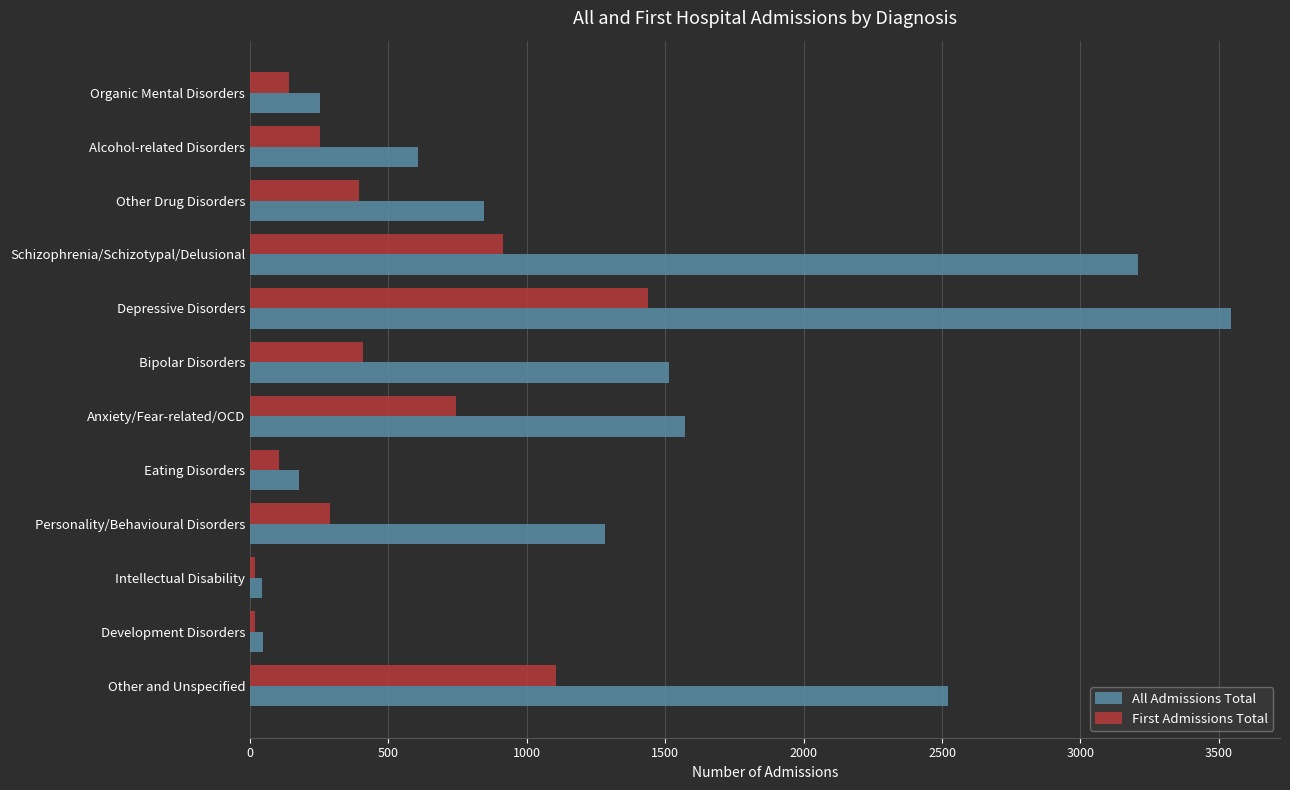

At how many categories does at least one series exceed 689?

7